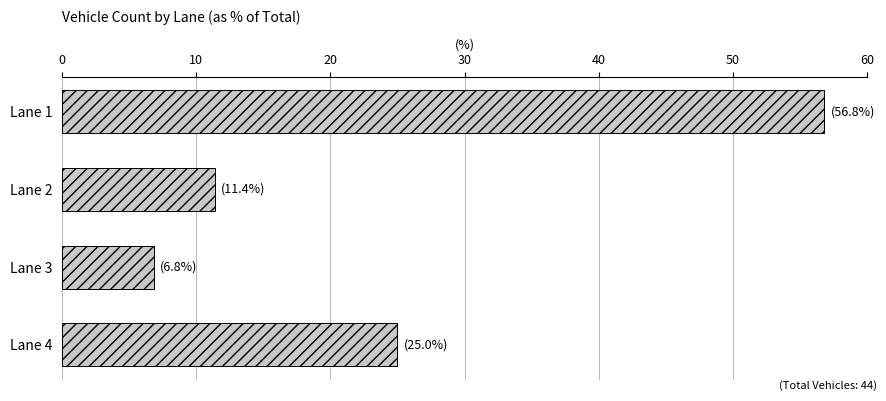

The chart shows a value of 36.9 at Lane 4. True or false?

False